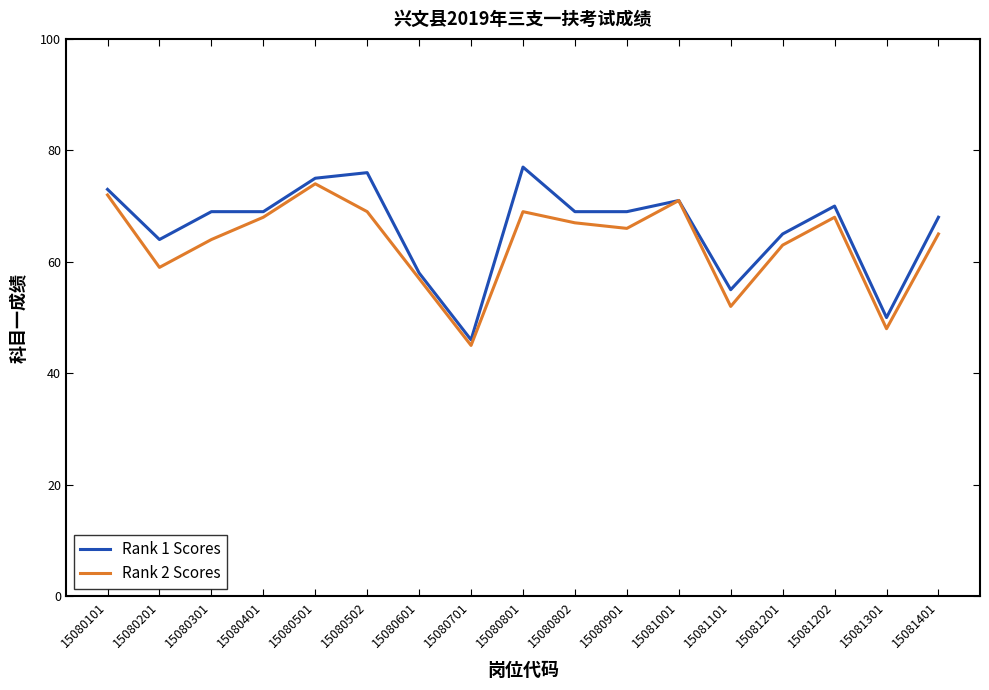

The Rank 1 Scores series shows 46 at 15080701. True or false?

True